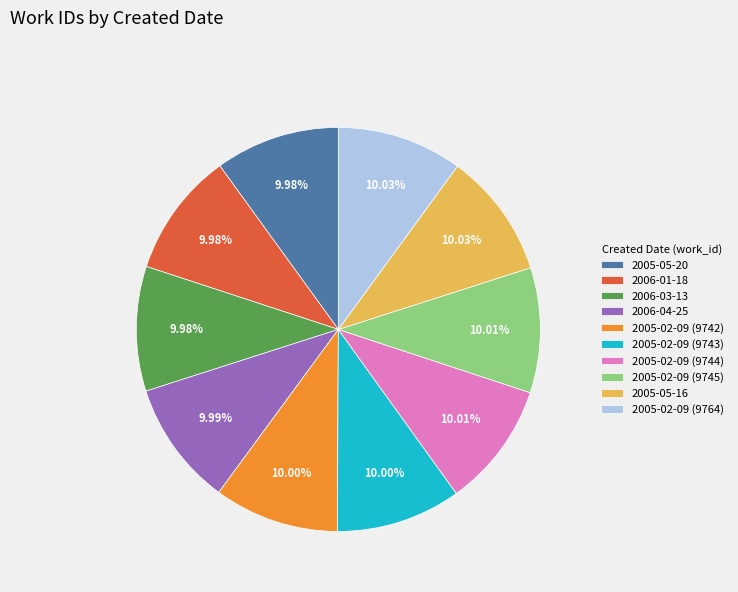

What is the ratio of the value at 2005-05-16 to the value at 2005-02-09 (9745)?

1.0